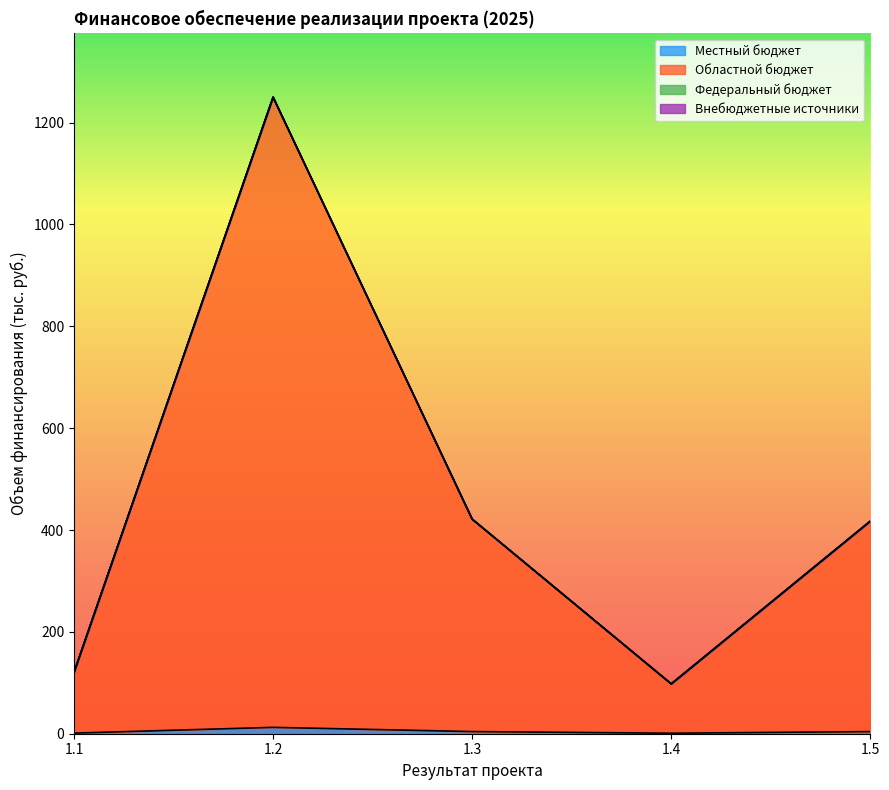

What is the value of the Областной бюджет point at the 5th from the left?

417.5